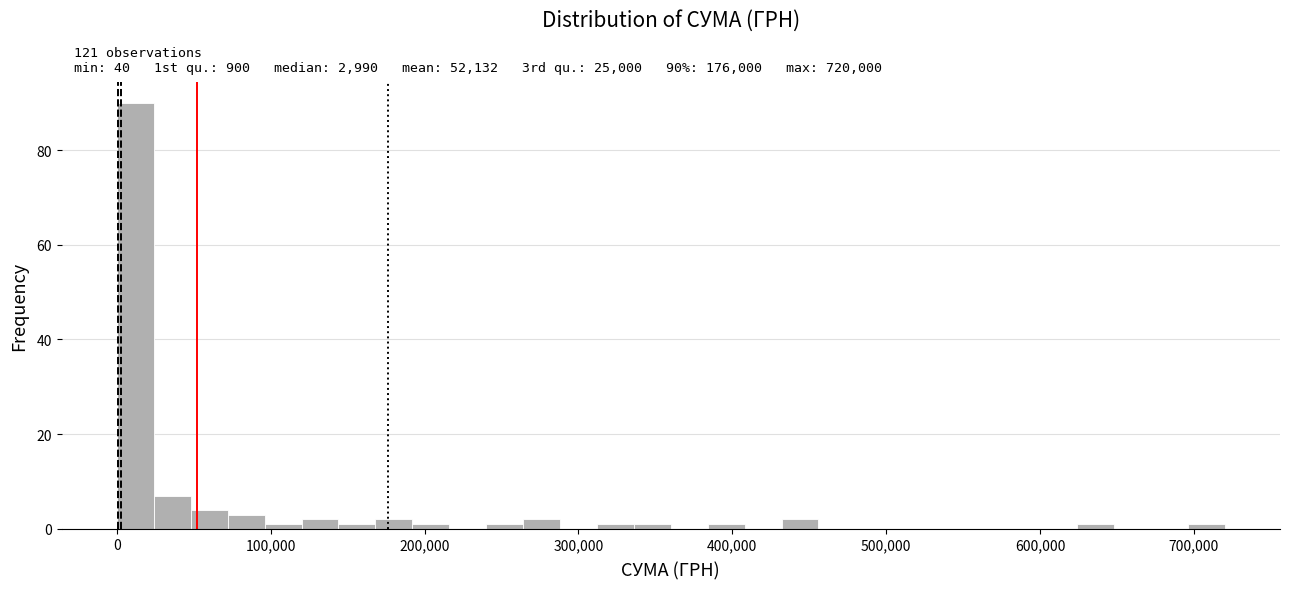

Read against the x-axis, roughly where is the centre of the tallest bar?

10000